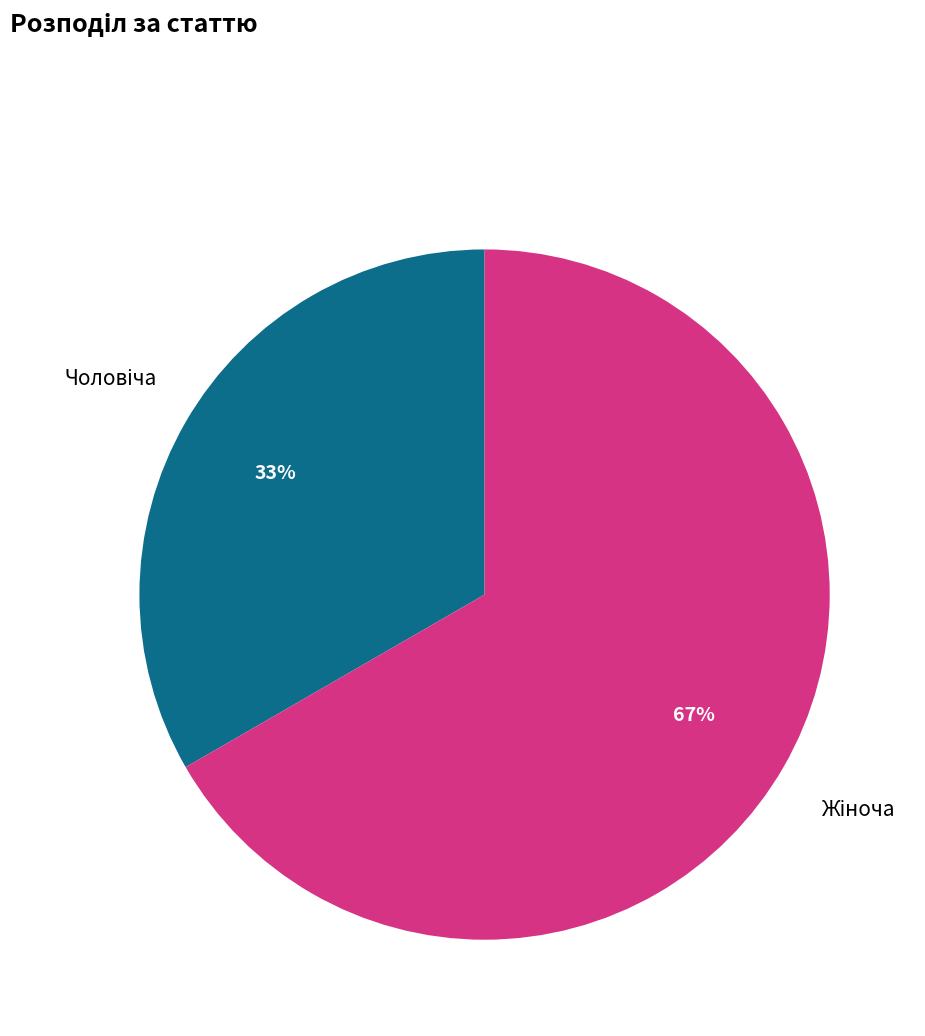

Is there any slice that represents more than half of the pie?

Yes